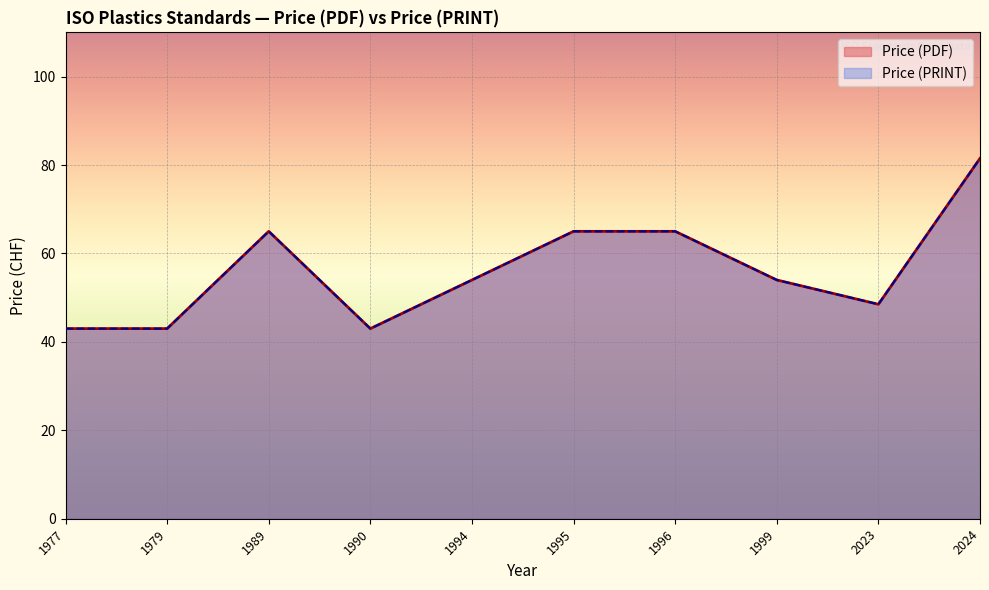

How many distinct data groups are displayed?

2